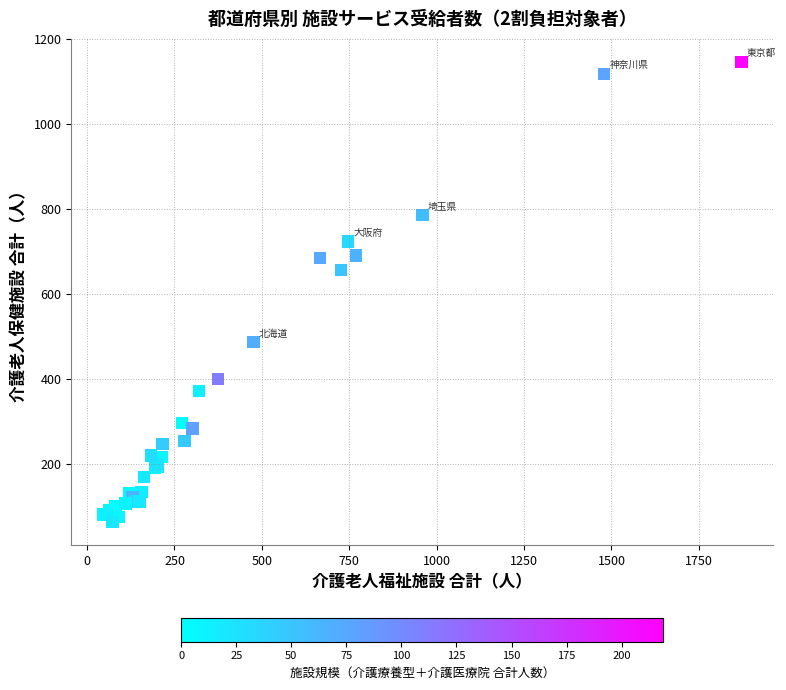

What Y value in the scatter plot is closest to 605?

657